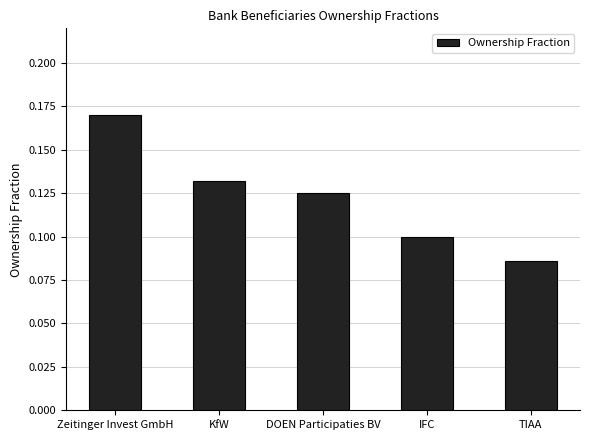

What is the label of the 5th bar from the left?

TIAA